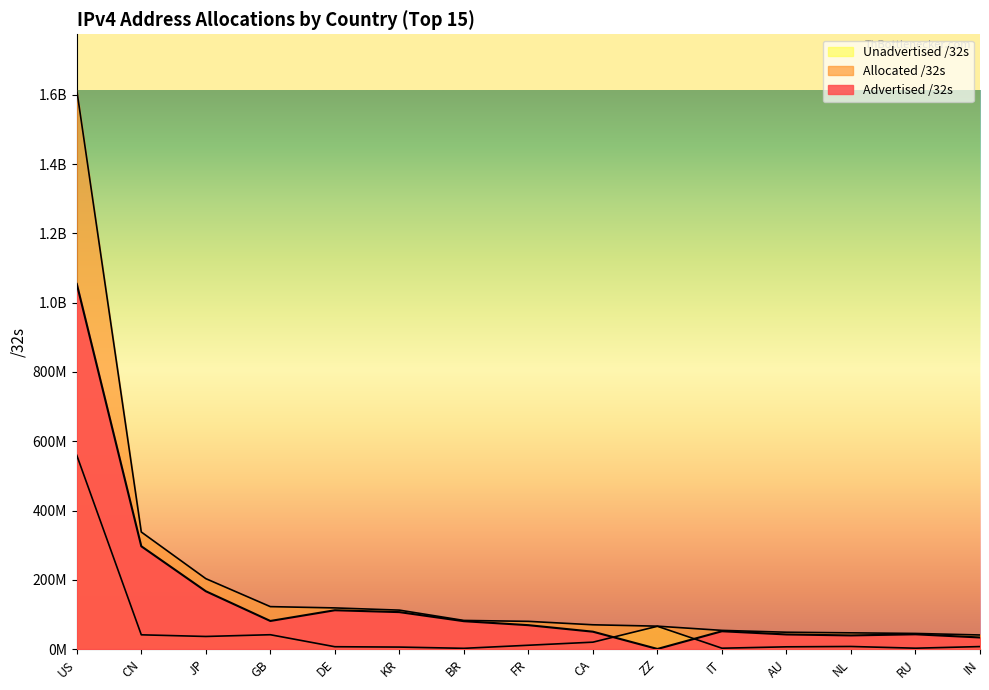

What are all the series names shown in the legend?

Advertised /32s, Allocated /32s, Unadvertised /32s